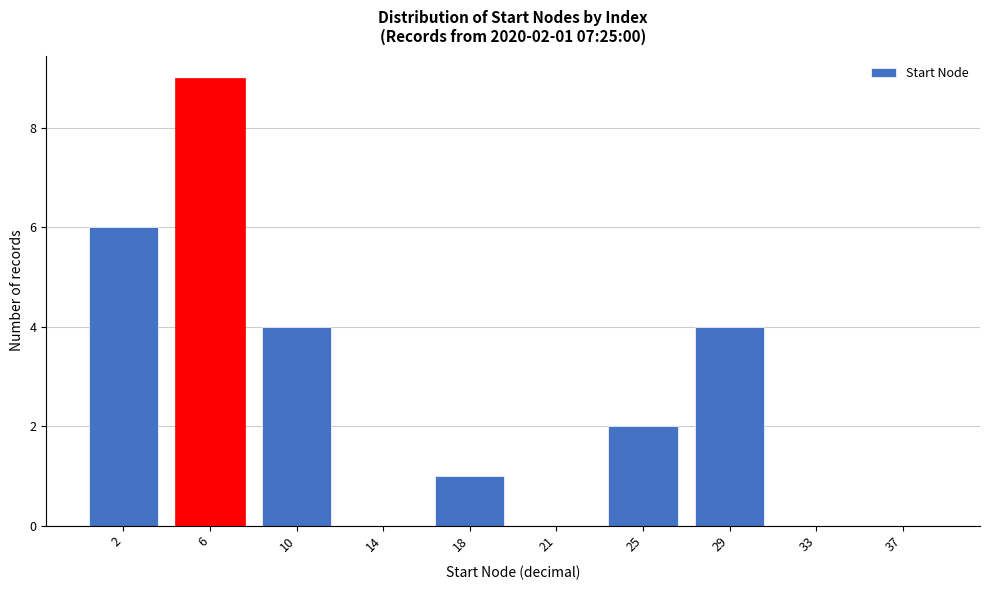

Reading left to right, list all the values displayed in this chart.

2=6	6=9	10=4	14=0	18=1	21=0	25=2	29=4	33=0	37=0